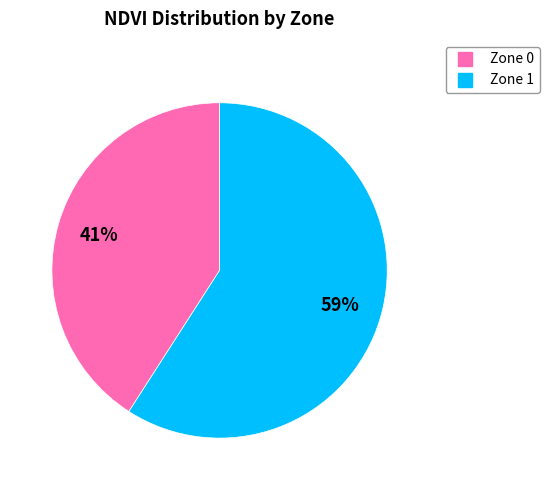

What is the smallest slice in the pie chart?

Zone 0